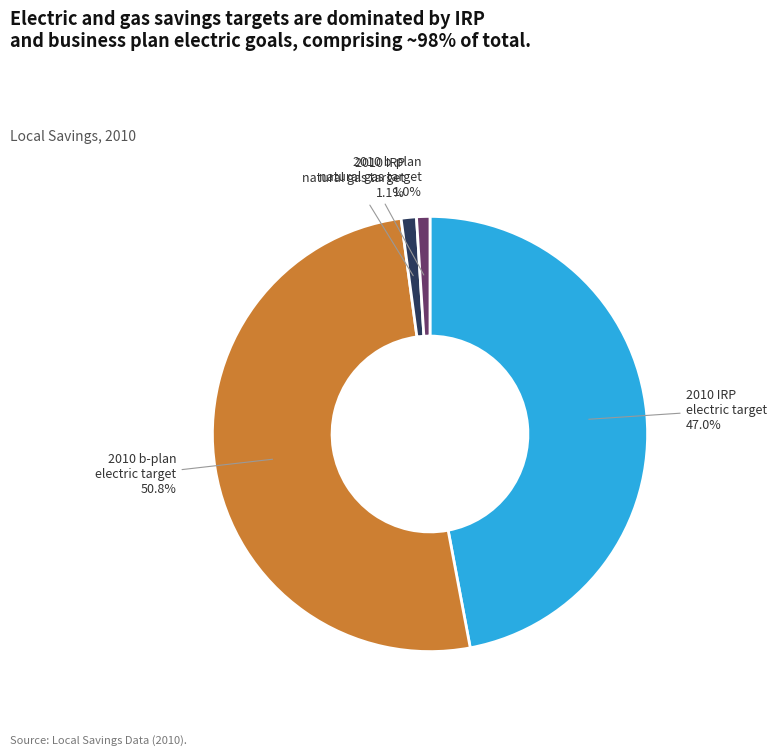

Is there a majority slice in this chart?

Yes